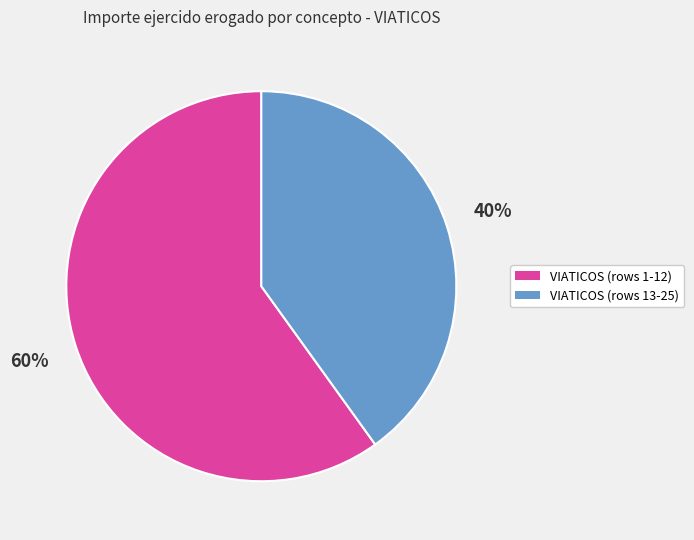

To the nearest percent, what is the difference between the largest and smallest slice percentages?

20%